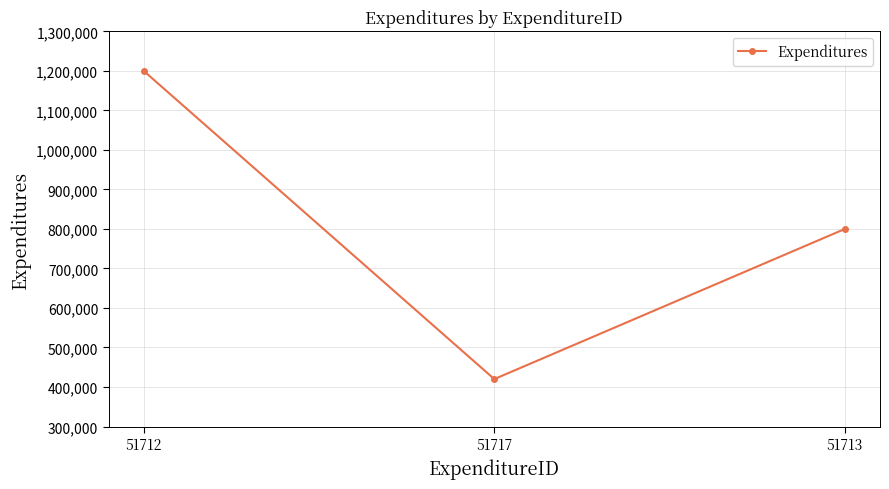

Count the number of data series in this chart.

1